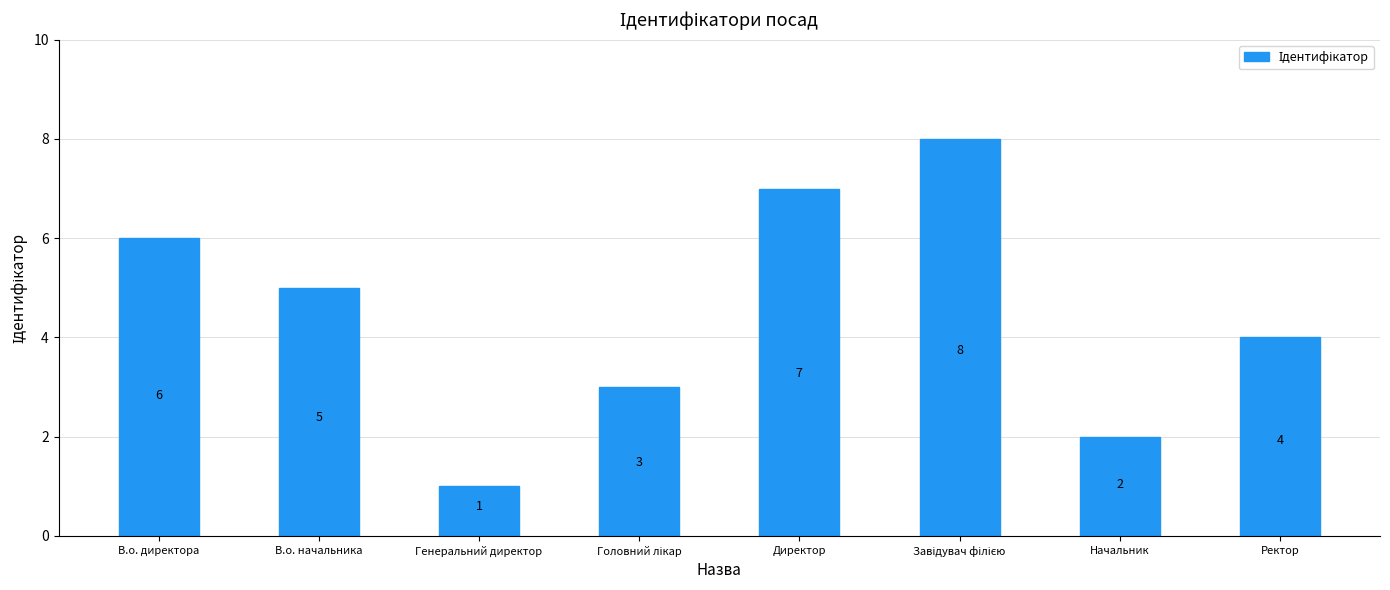

What is the sum of the values at Директор and В.о. начальника?

12